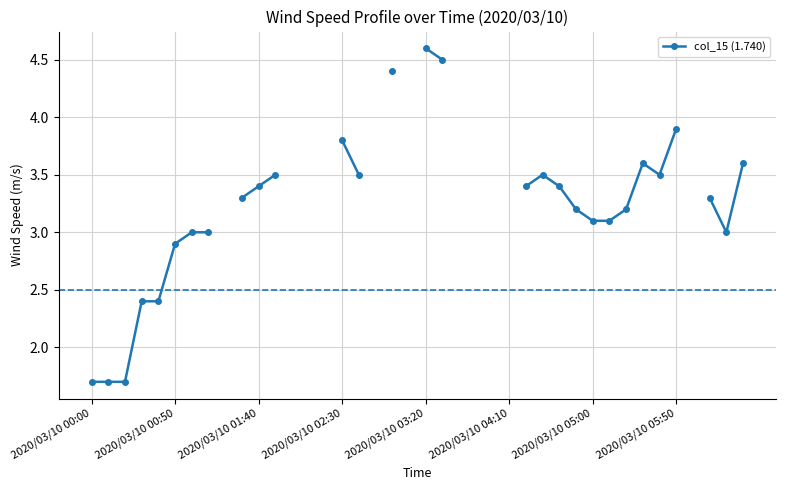

What is the minimum value shown in the chart?

1.7